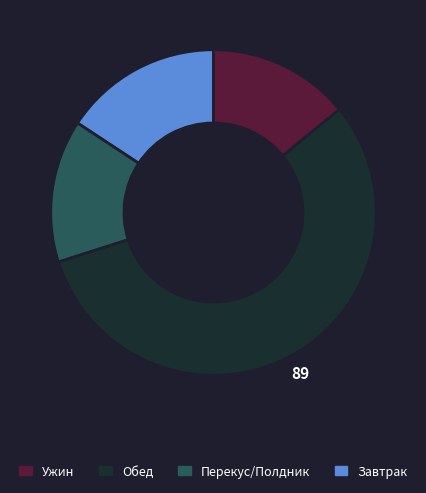

How many slices are in this pie chart?

4